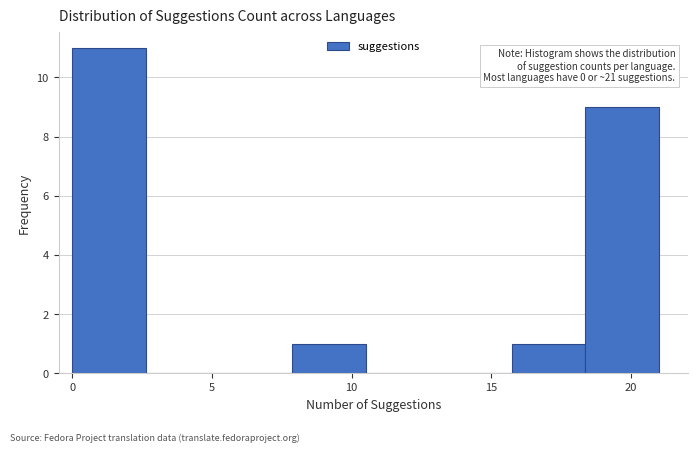

Which range on the x-axis has the tallest bar?

0.0 to 2.5